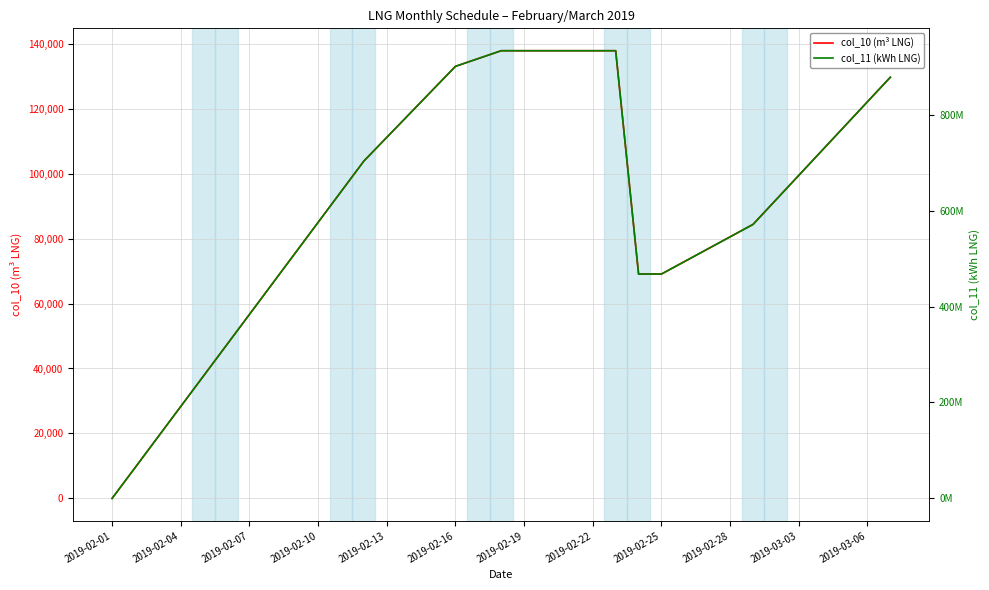

What is the label of the 33rd point from the right?

2019-02-07